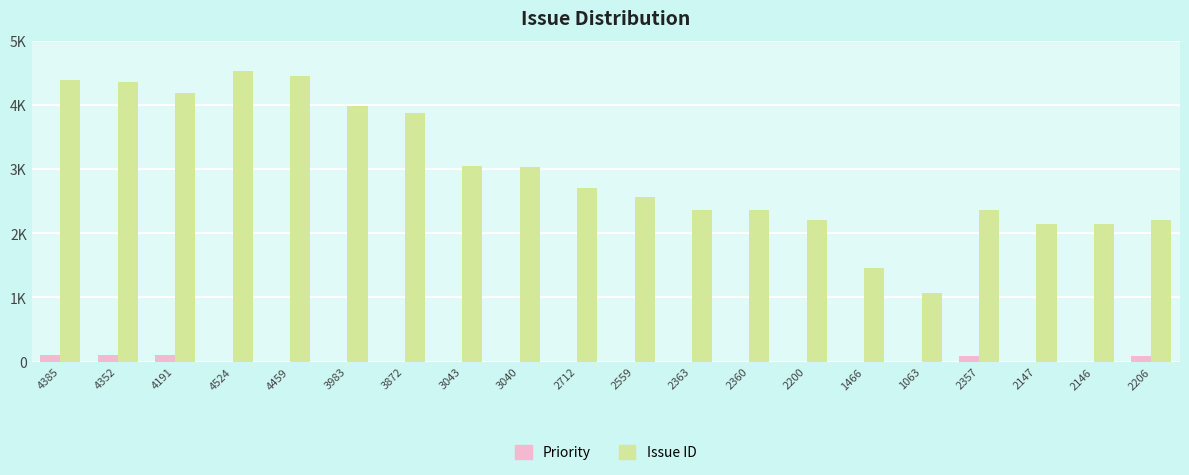

What are all the series names shown in the legend?

Priority, Issue ID